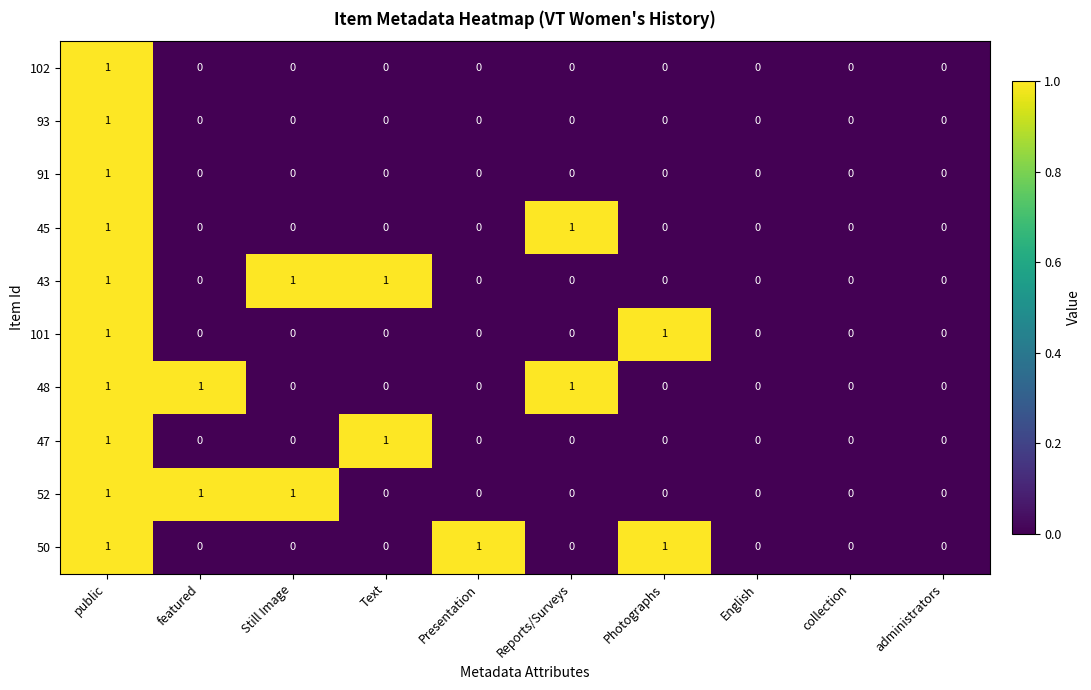

What is the spread (max minus min) of values at Text?

1